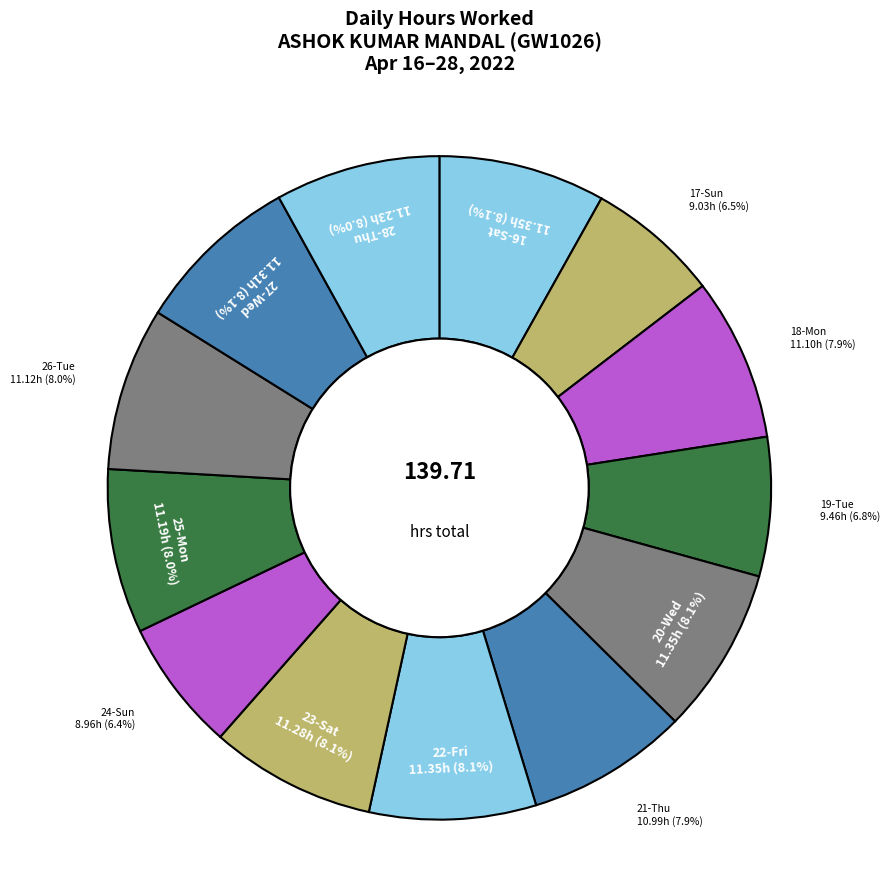

How many slices are in this pie chart?

13